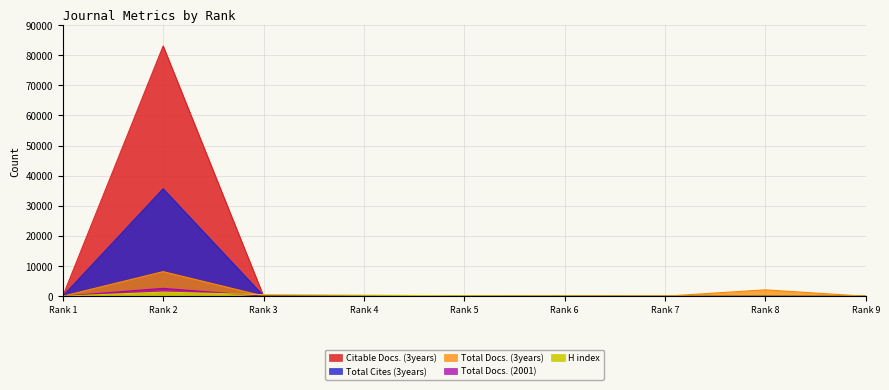

The Citable Docs. (3years) series shows 55470 at Rank 2. True or false?

False